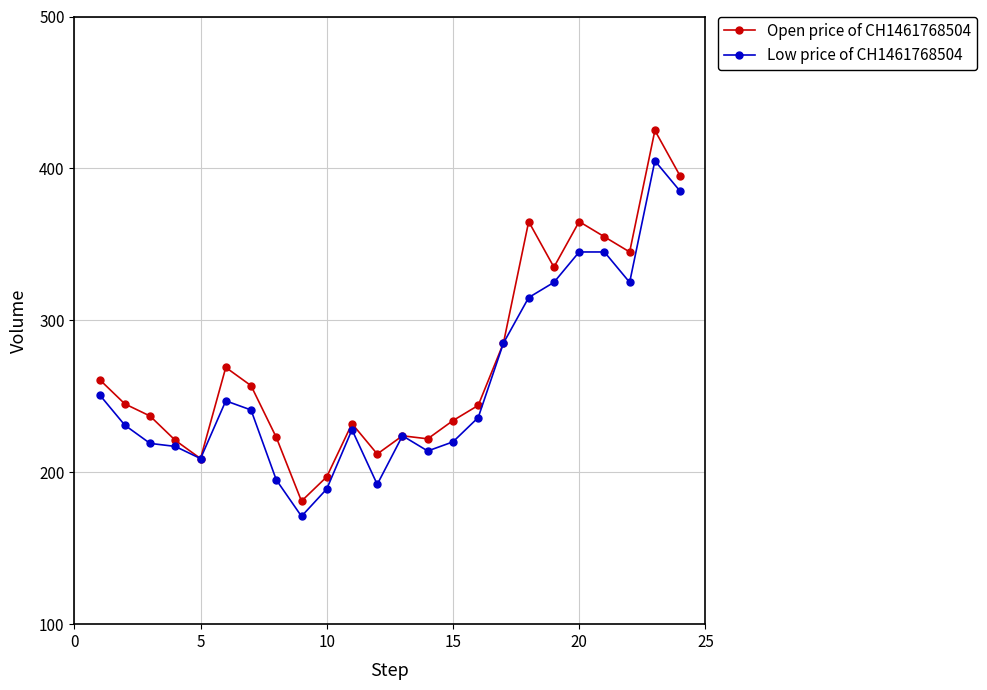

What are all the series names shown in the legend?

Open price of CH1461768504, Low price of CH1461768504